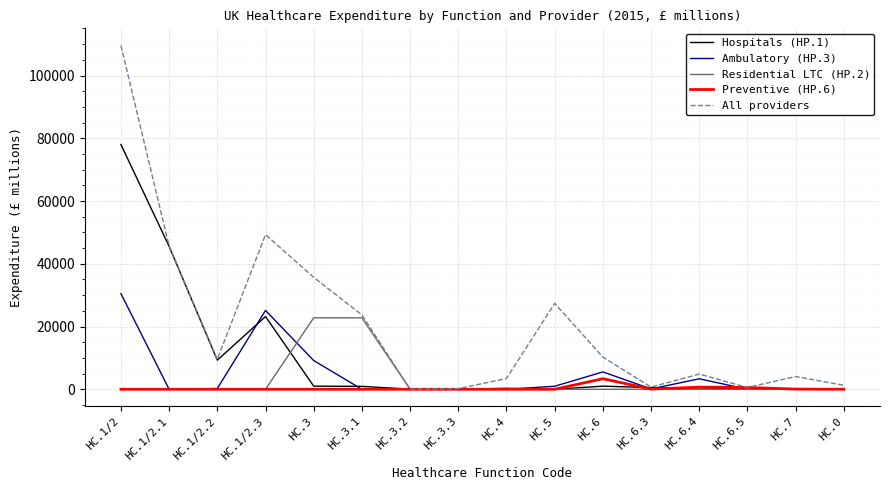

True or false: All providers has more than 0 points higher than both neighbors.

True